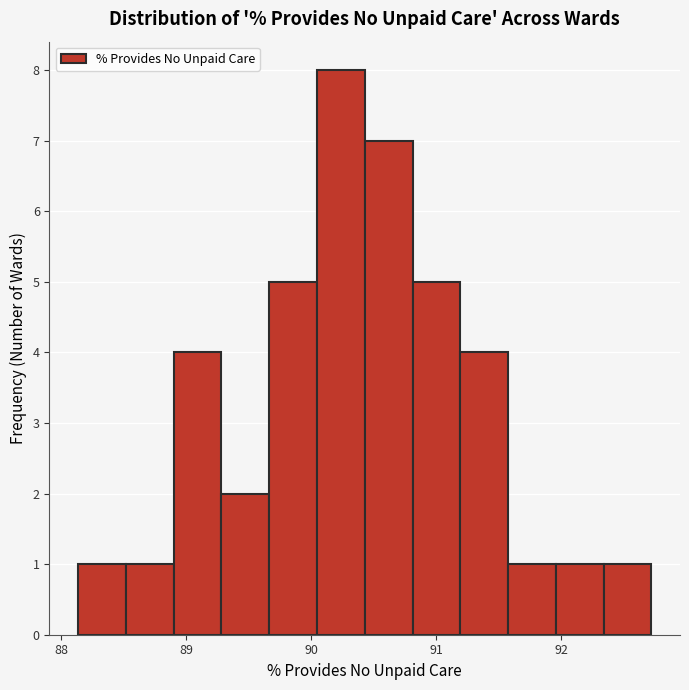

Around what value on the x-axis is the tallest bar? Give the approximate position of its centre, as read against the axis.

90.2